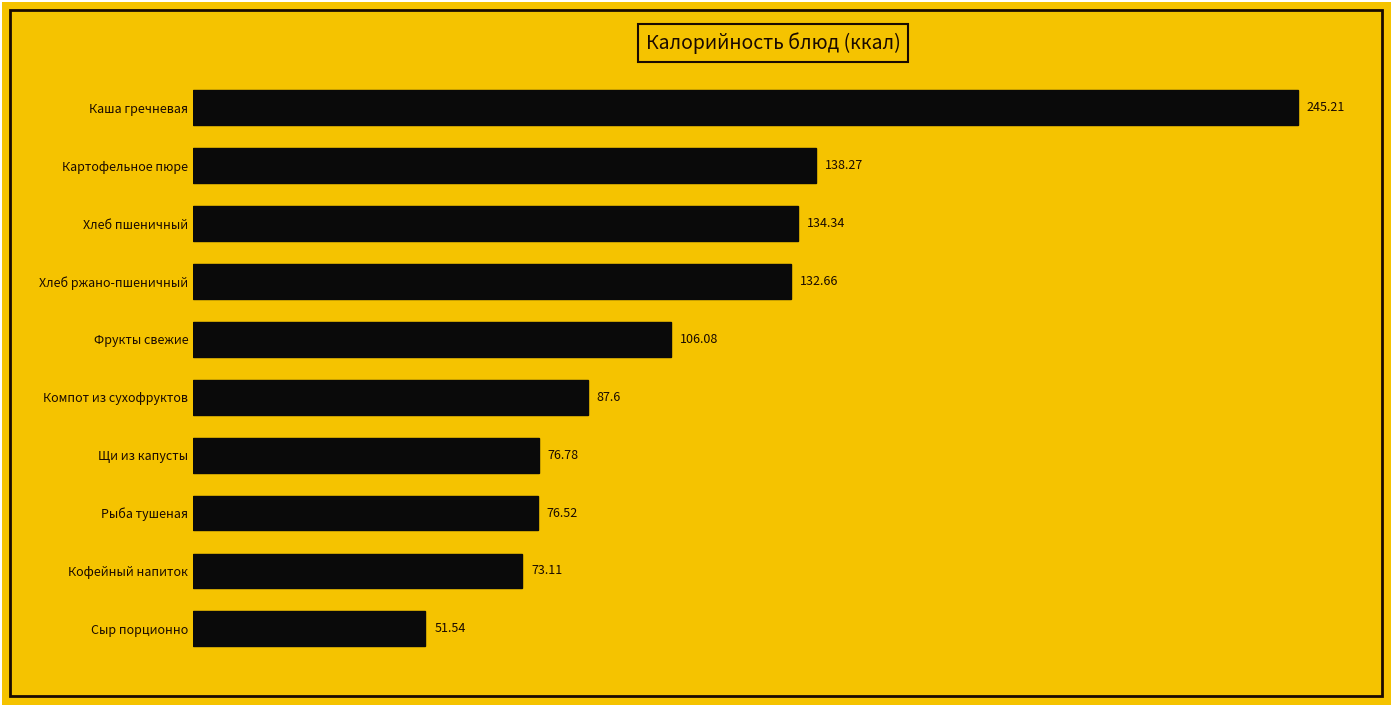

Are the bars horizontal?

Yes